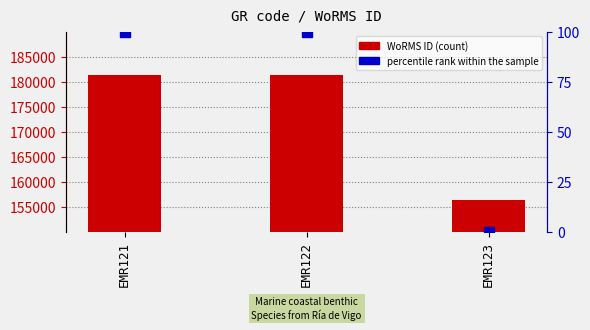

What are all the series names shown in the legend?

WoRMS ID, percentile rank within the sample